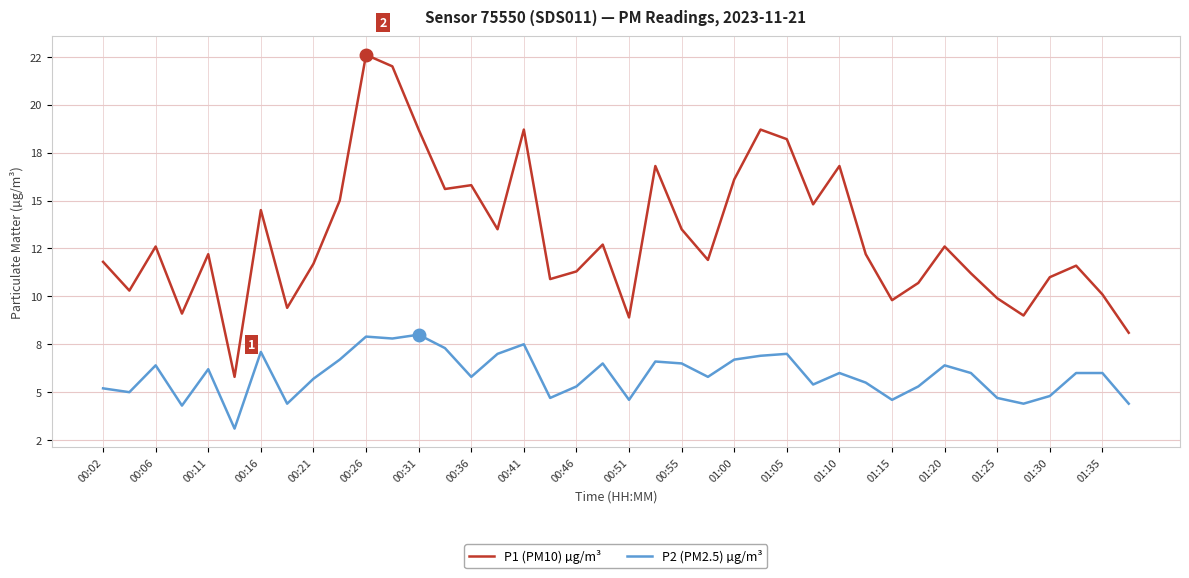

Is this an area chart (filled region under the line)?

No